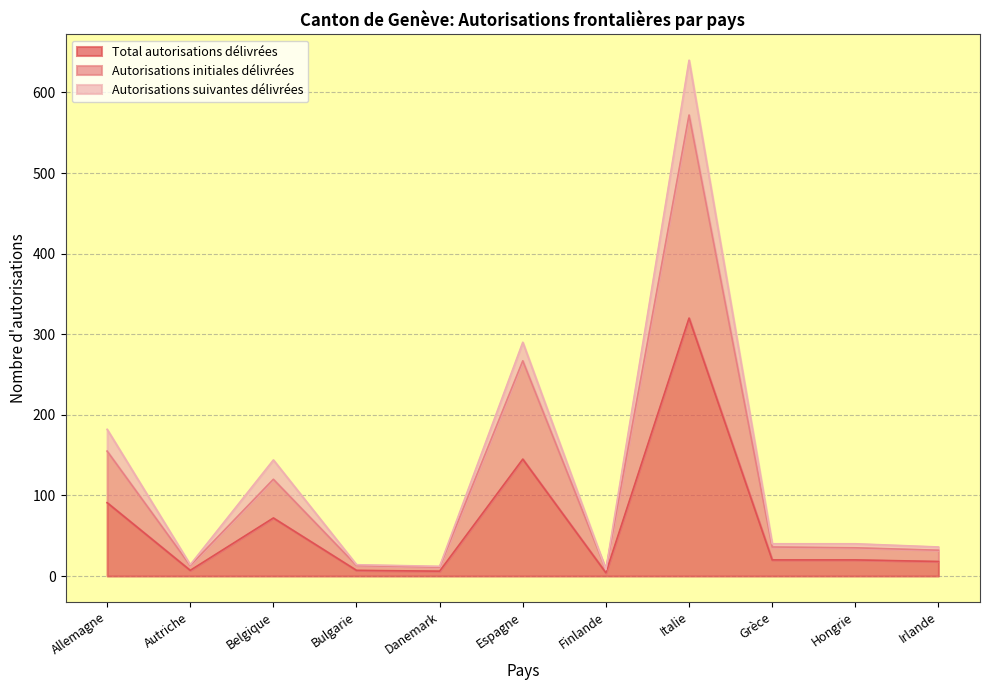

What is the average value of the Autorisations initiales délivrées series?

115